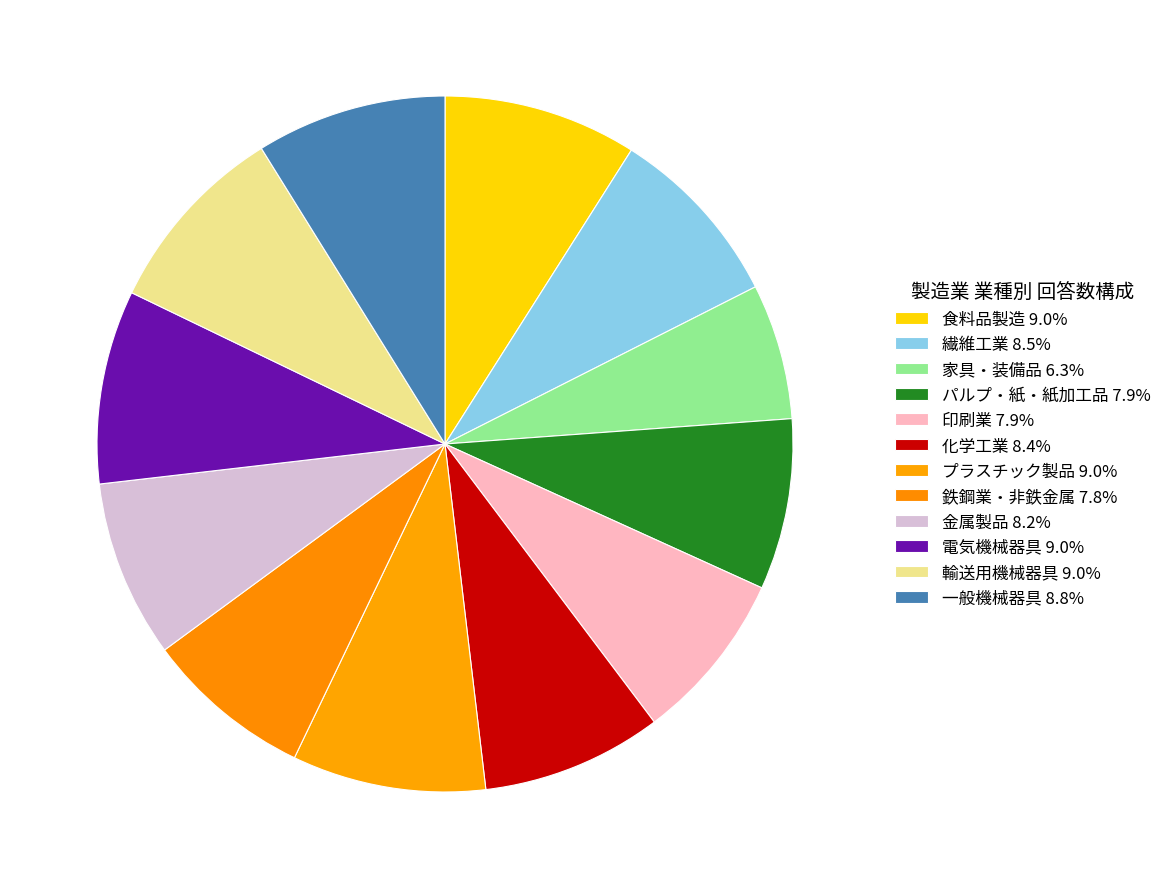

How many slices are in this pie chart?

12